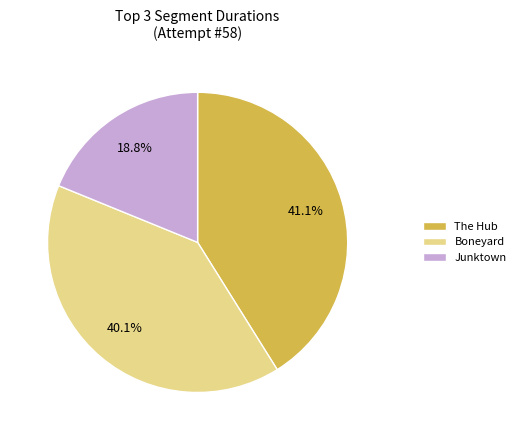

To the nearest percent, what is the difference between the largest and smallest slice percentages?

22%